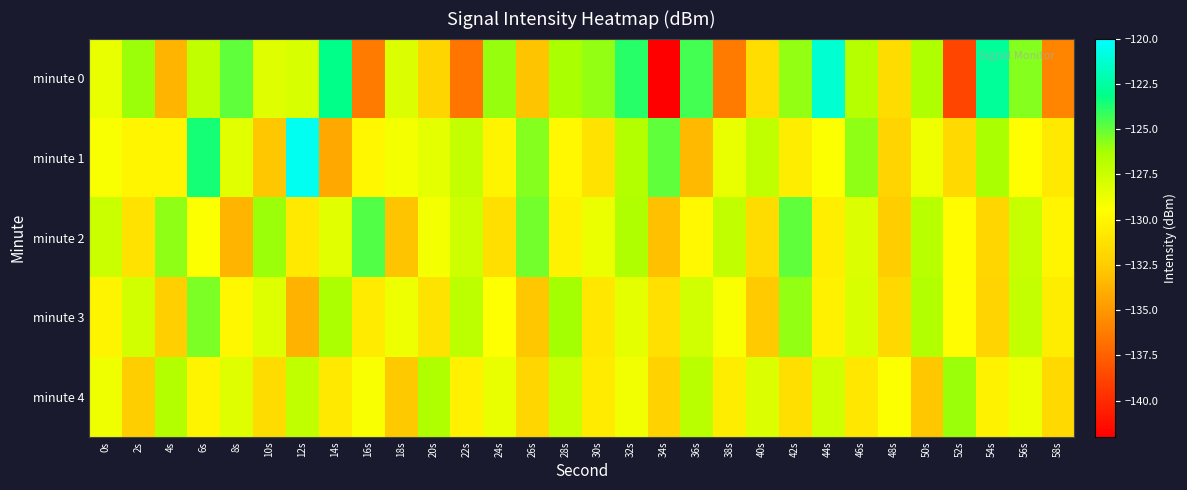

List the series in order of their overall mean, lowest first.

minute 4, minute 3, minute 0, minute 2, minute 1